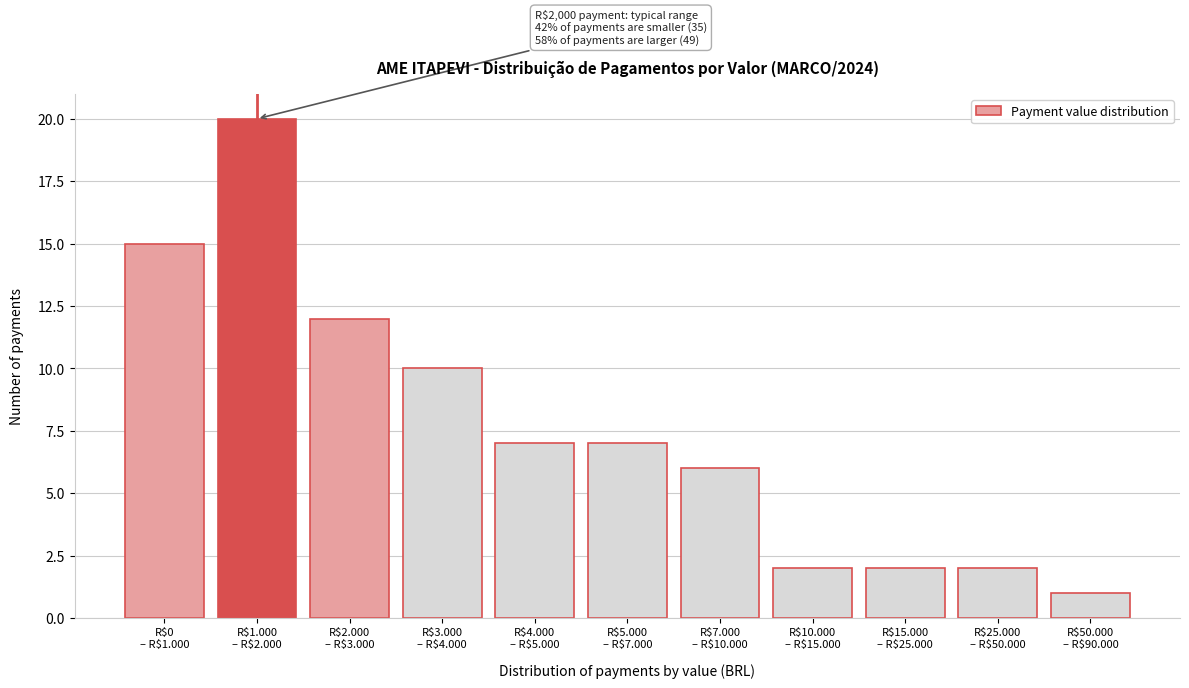

Reading left to right, list all the values displayed in this chart.

15	20	12	10	7	7	6	2	2	2	1